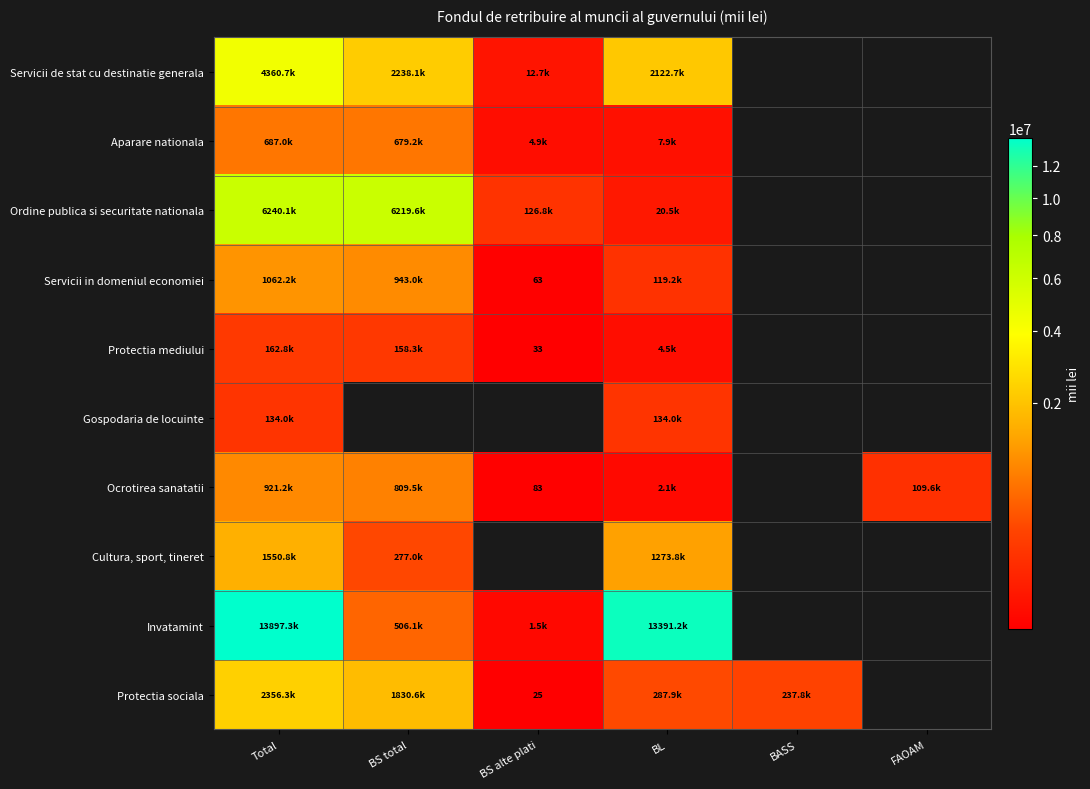

At which label does Servicii de stat cu destinatie generala reach its peak?

Total